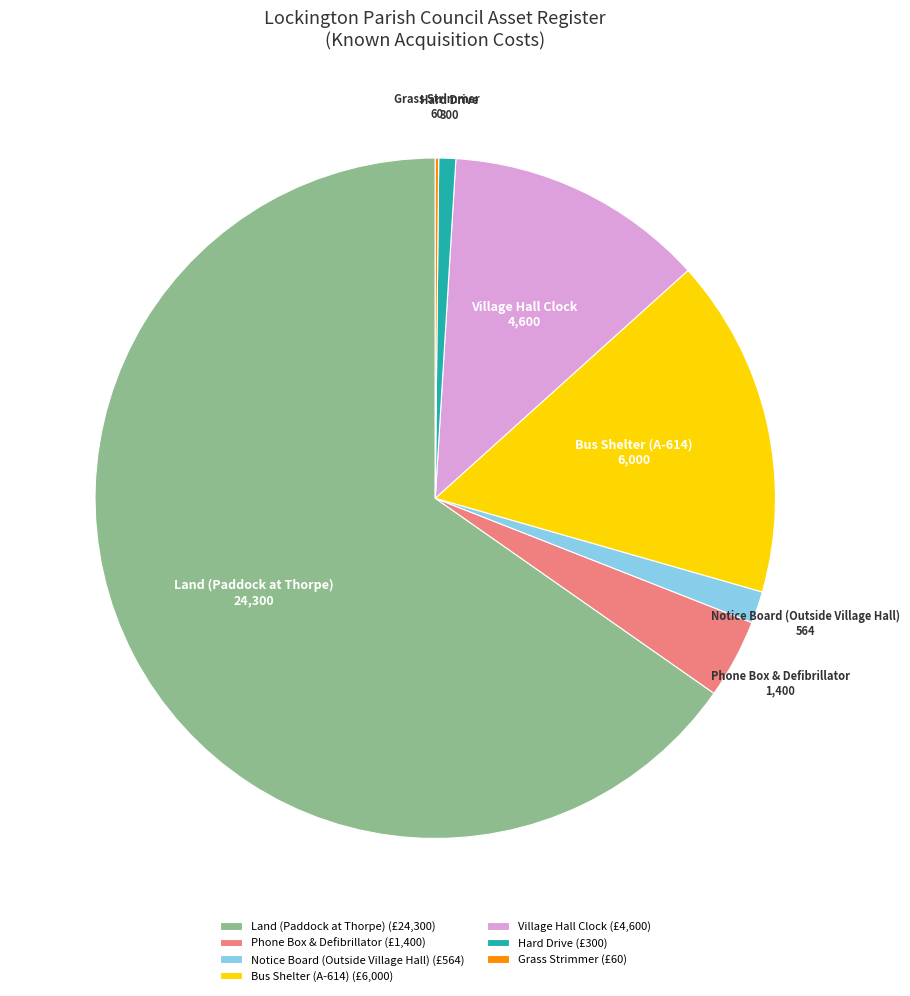

Is it true that Hard Drive (£300) is 15% of the pie?

False